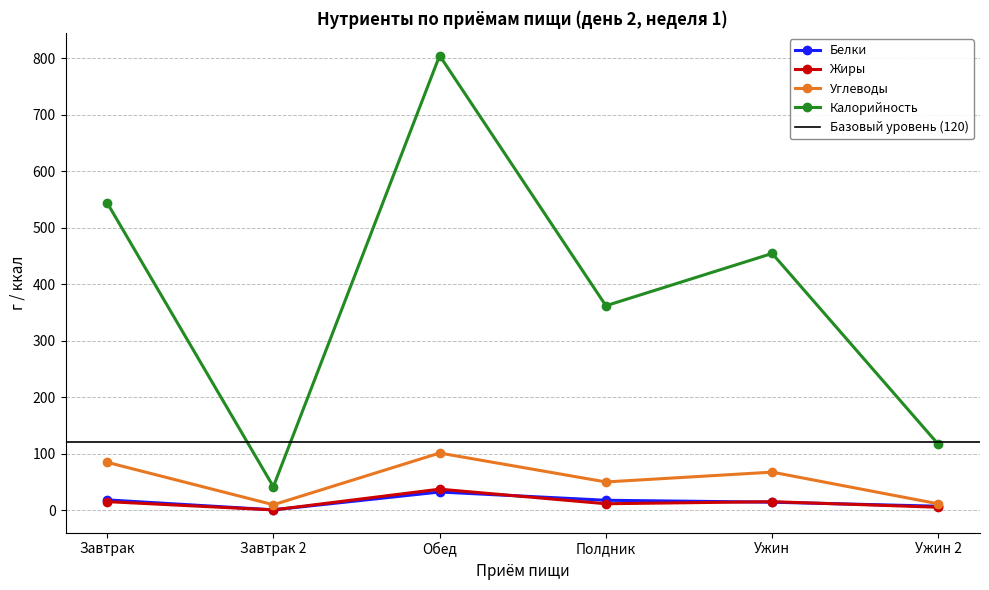

True or false: Калорийность and Углеводы intersect in this chart.

False